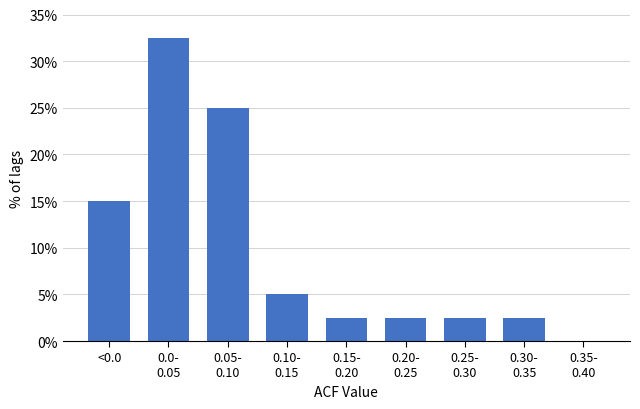

At which label is the value closest to 16?

<0.0